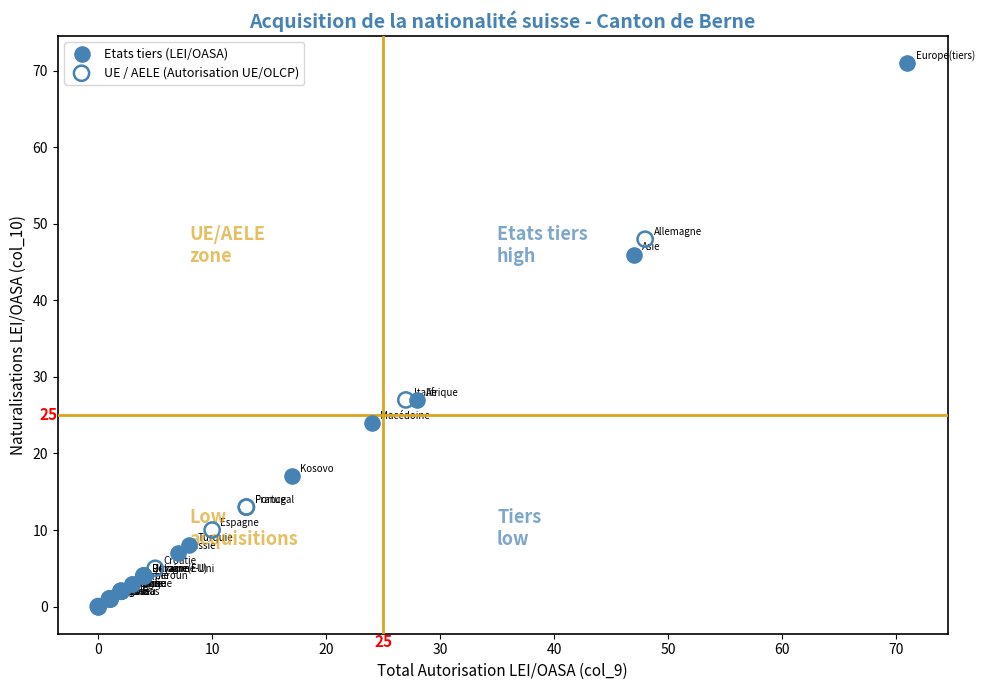

Which series contains the highest Y value?

Etats tiers (LEI/OASA)